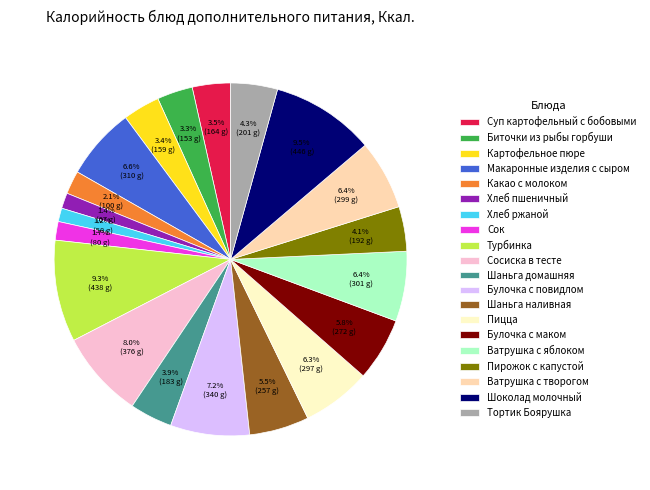

Does Сосиска в тесте account for over 50% of the chart?

No